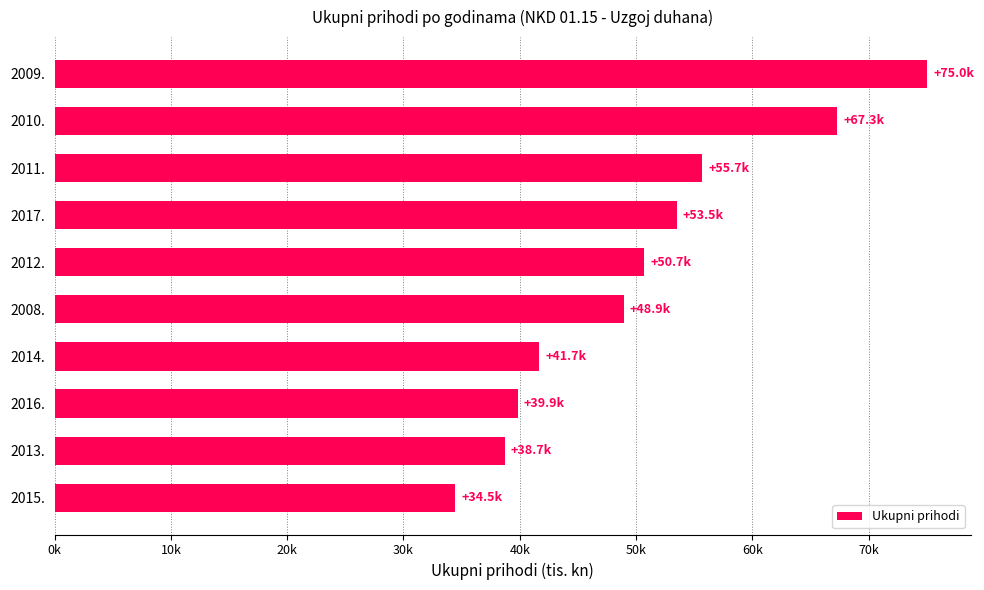

List the labels in order of value, smallest first.

2015., 2013., 2016., 2014., 2008., 2012., 2017., 2011., 2010., 2009.